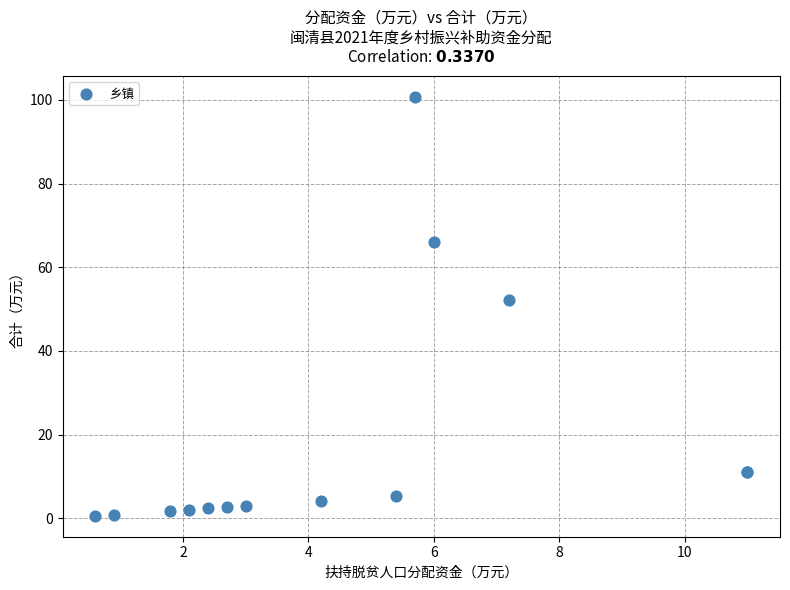

What Y value in the scatter plot is closest to 50?

52.2